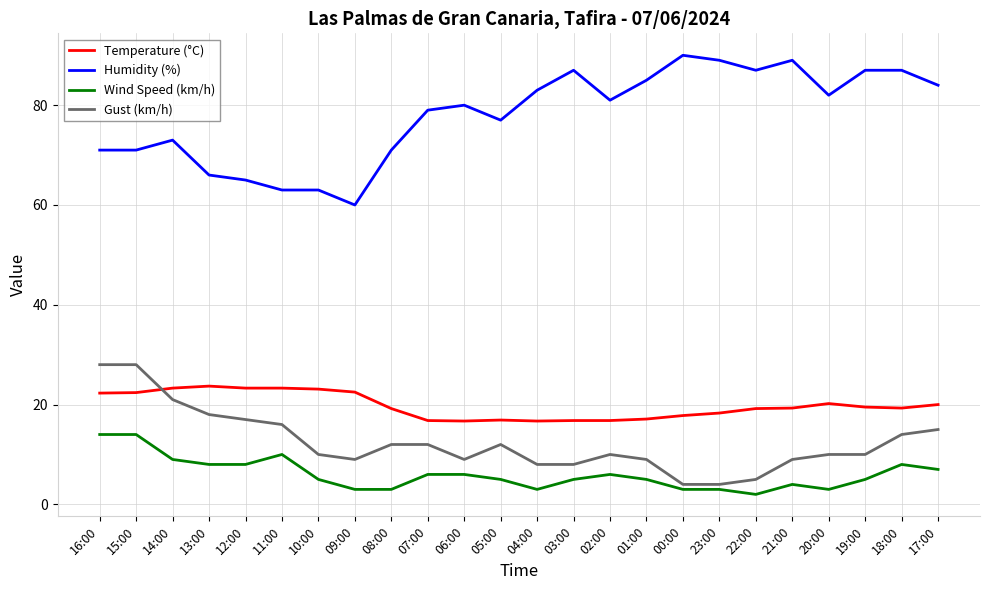

At which label does Gust (km/h) first exceed 10?

16:00